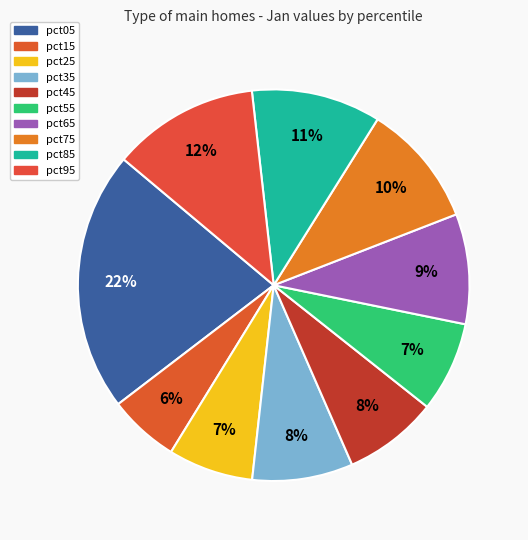

How many slices are in this pie chart?

10